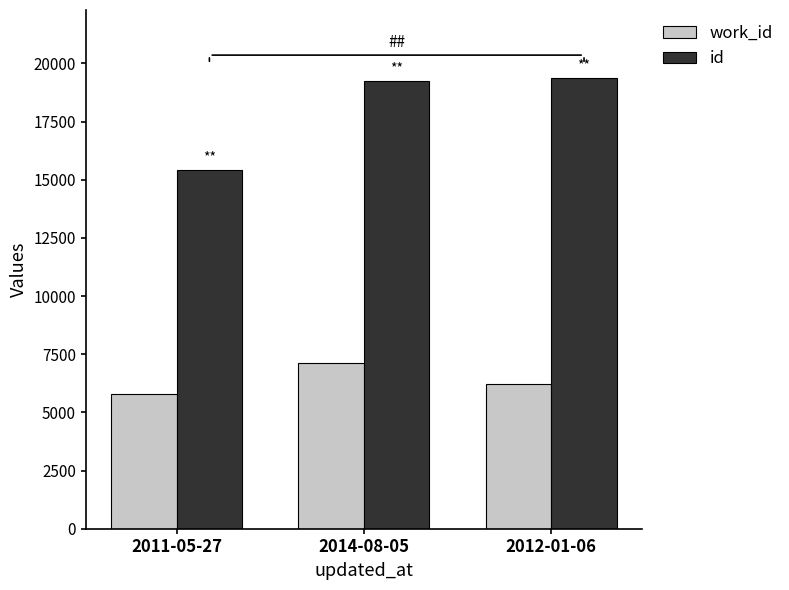

How many values in the id series are below 19251?

1